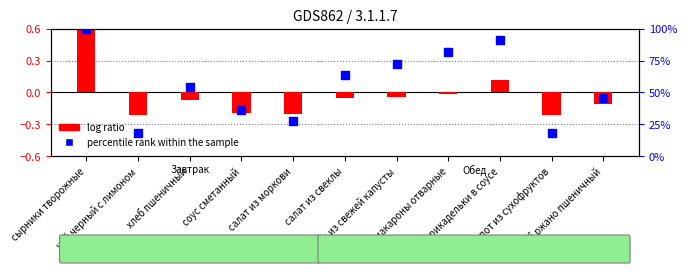

What are all the series names shown in the legend?

log ratio, percentile rank within the sample